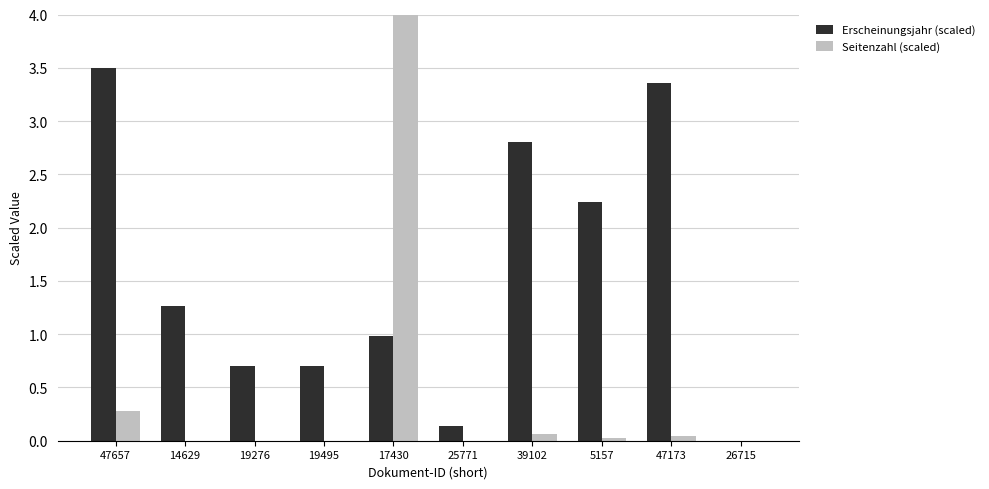

True or false: Erscheinungsjahr (scaled) has a value of 0.4 at 19276.

False